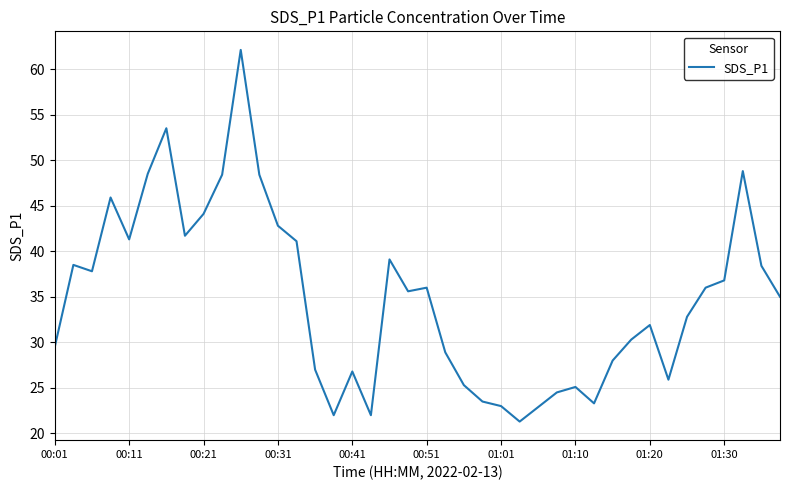

What is the difference between the maximum and minimum values?

40.8